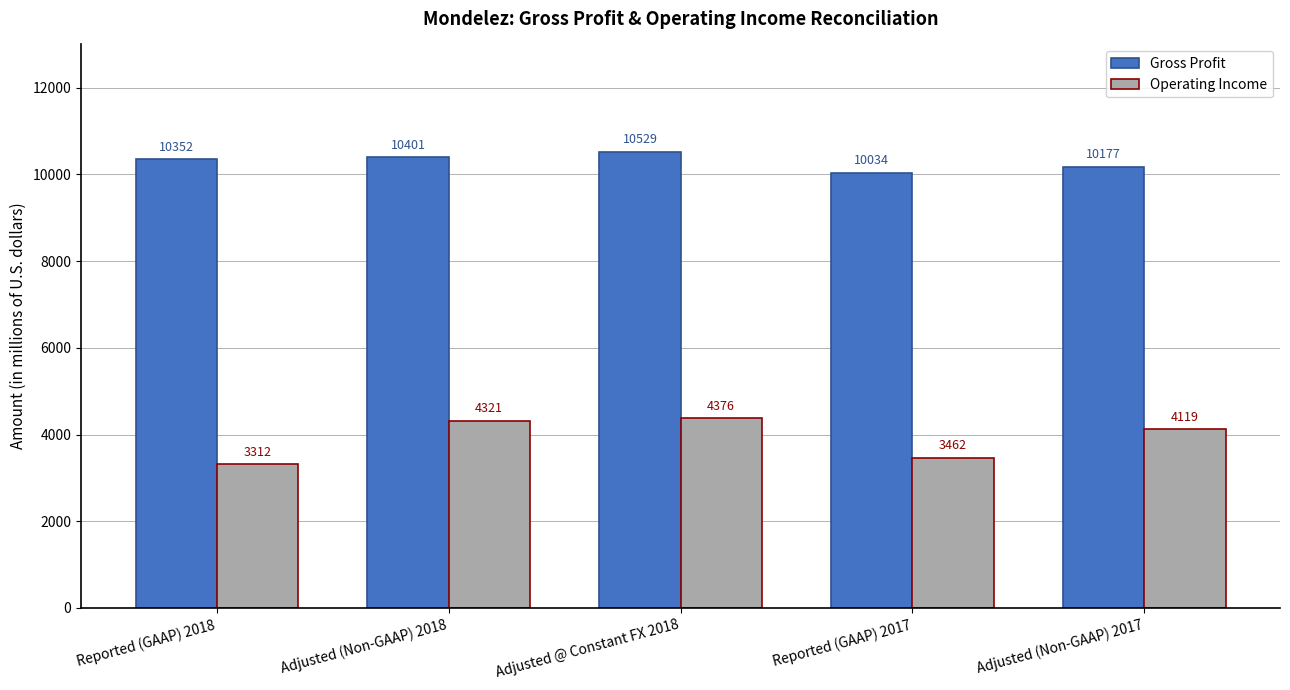

Is it true that Operating Income equals 4119 at Adjusted (Non-GAAP) 2017?

True